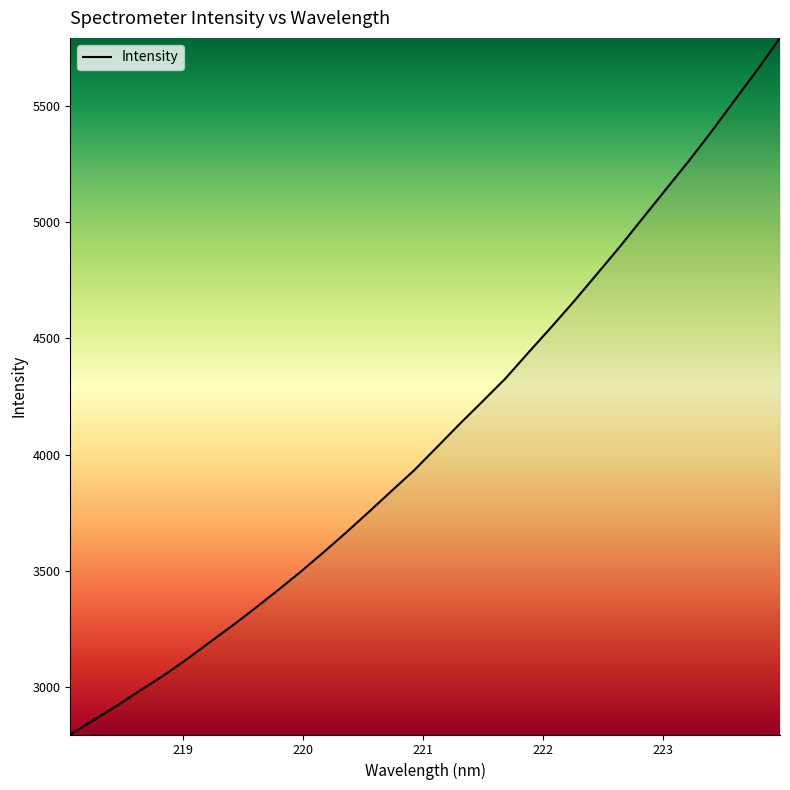

What is the smallest value displayed?

2796.7